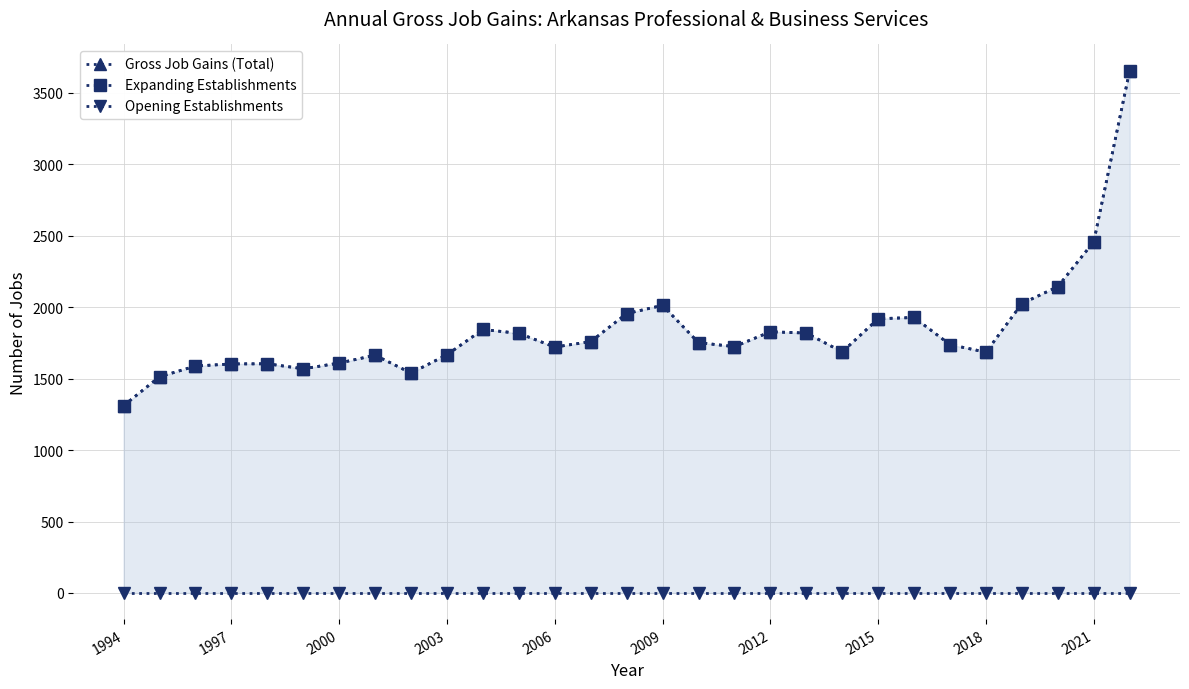

What are all the series names shown in the legend?

Gross Job Gains (Total), Expanding Establishments, Opening Establishments